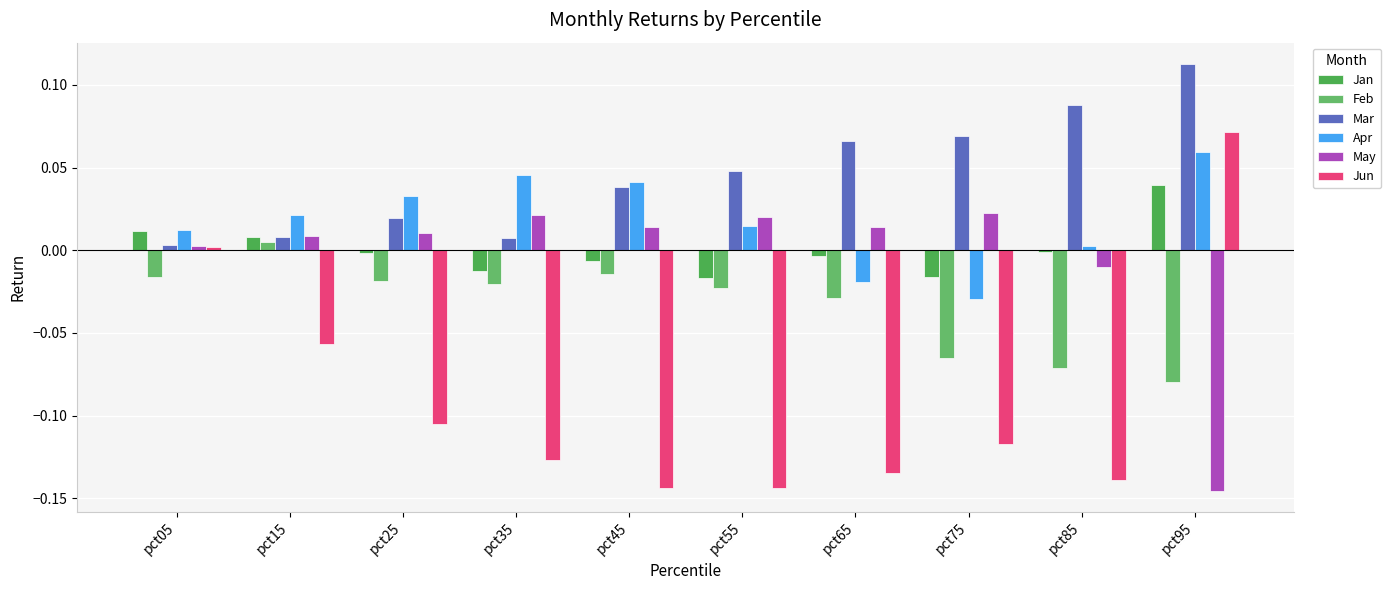

What are all the series names shown in the legend?

Jan, Feb, Mar, Apr, May, Jun